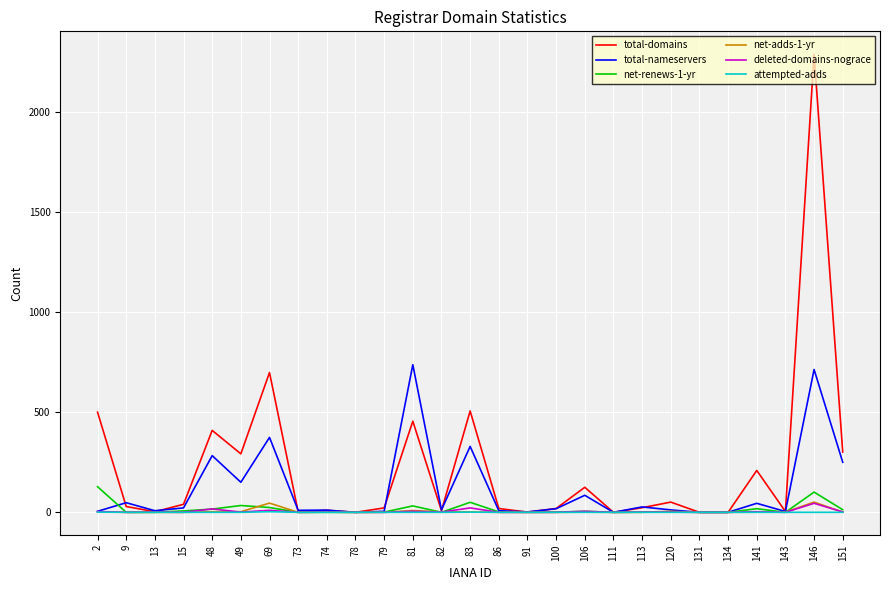

What is the difference between the second highest and minimum values in the total-nameservers series?

713